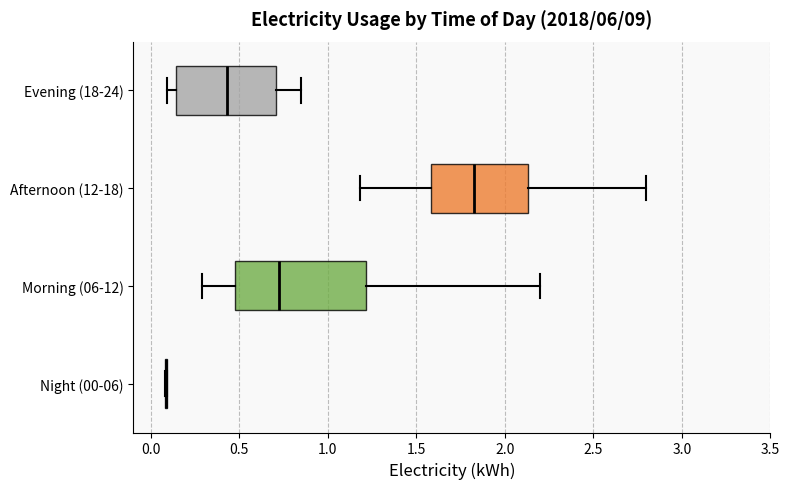

Comparing the boxes themselves (not the whiskers), which one is the widest?

Morning (06-12)